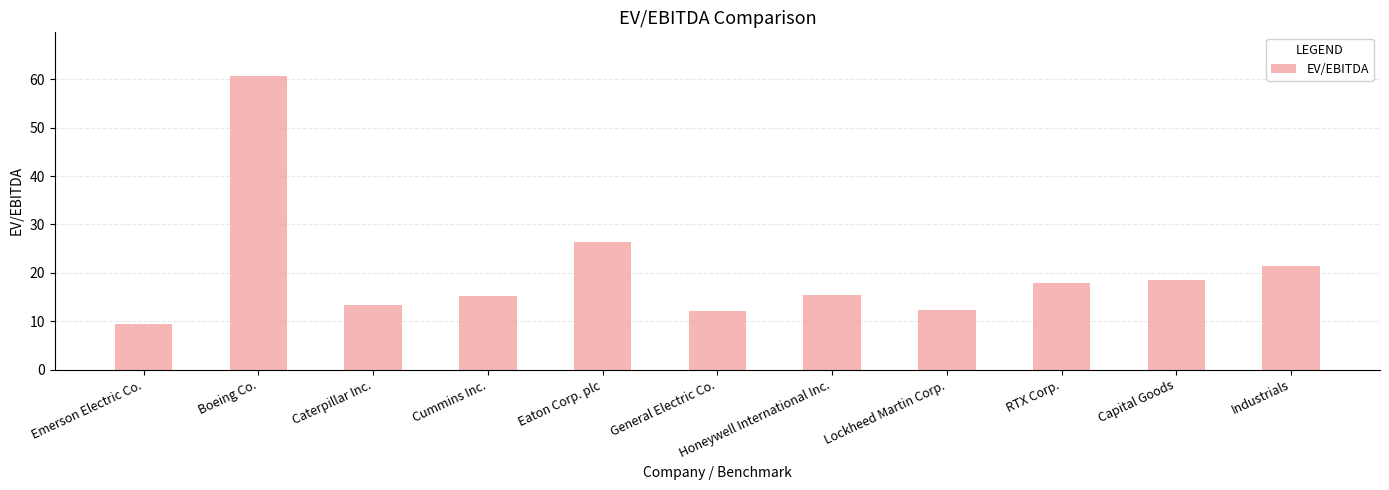

What is the difference between the values at Caterpillar Inc. and Eaton Corp. plc?

13.2